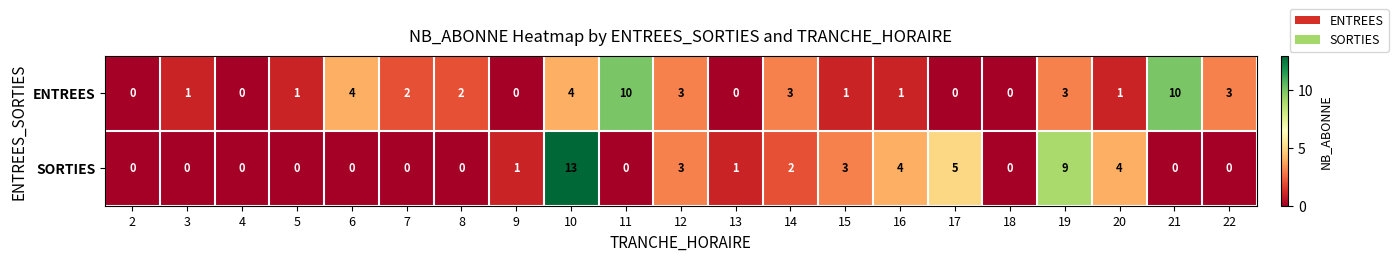

At which label is SORTIES closest to 6?

17